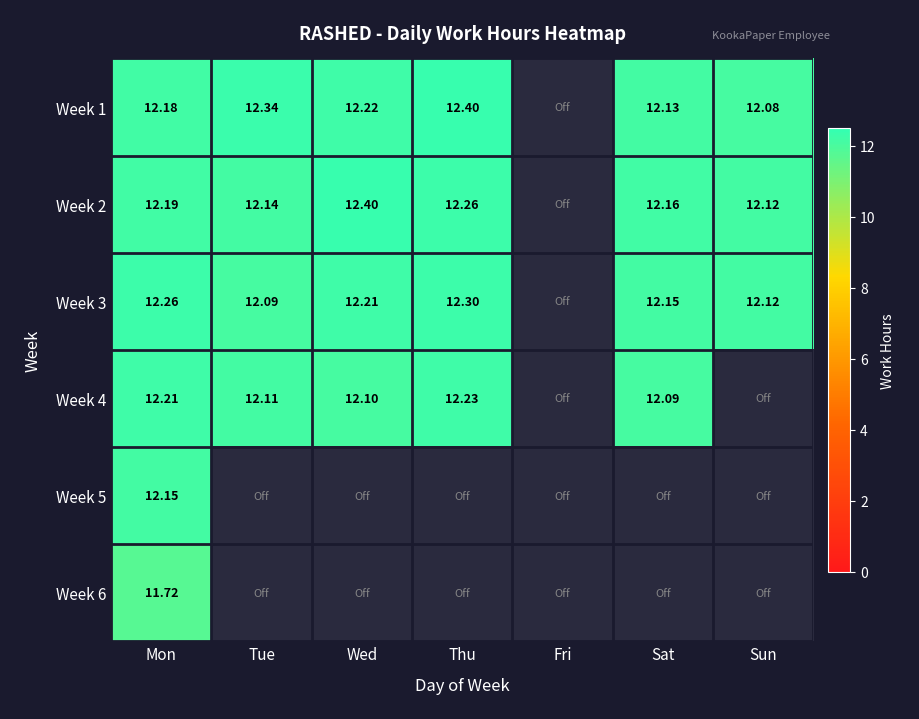

How many categories are shown in the chart?

7